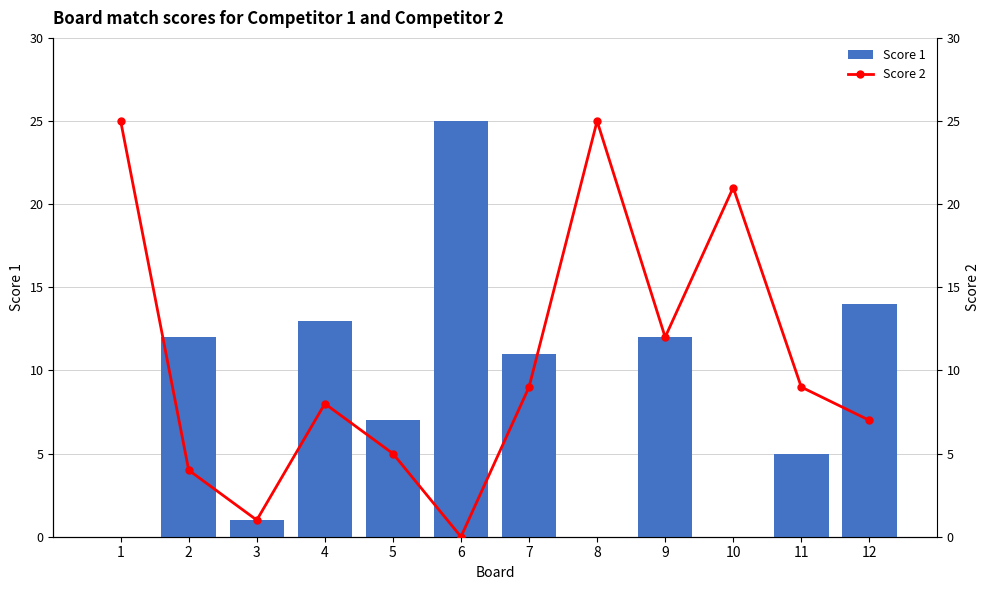

Reading right to left, extract all data points from this chart.

Score 1: 12=14	11=5	10=0	9=12	8=0	7=11	6=25	5=7	4=13	3=1	2=12	1=0
Score 2: 12=7	11=9	10=21	9=12	8=25	7=9	6=0	5=5	4=8	3=1	2=4	1=25